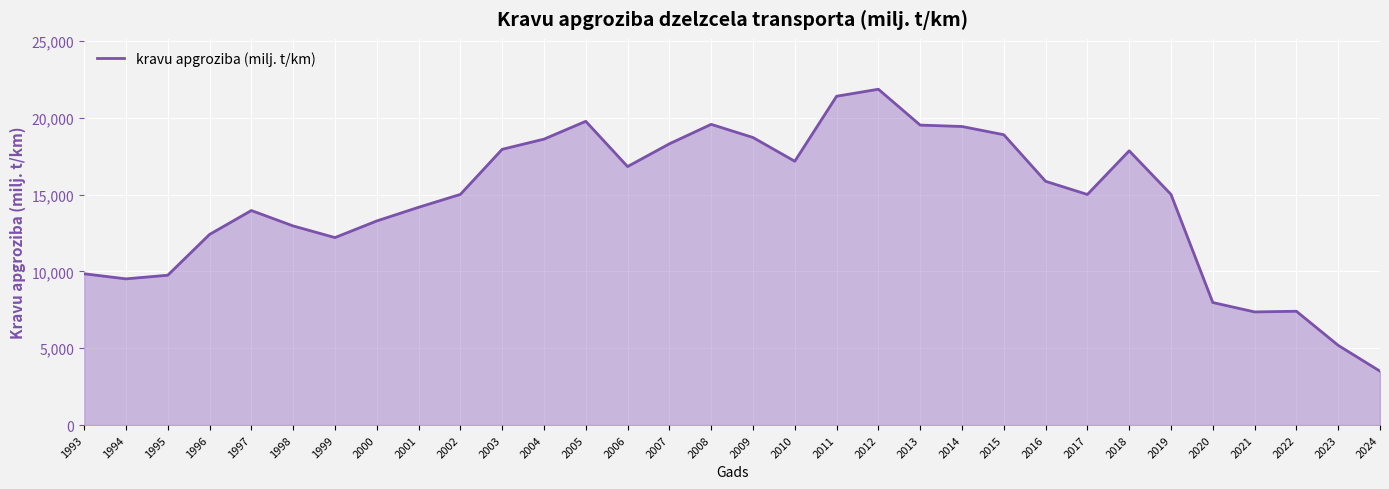

What is the difference between the values at 2000 and 2004?

5327.7